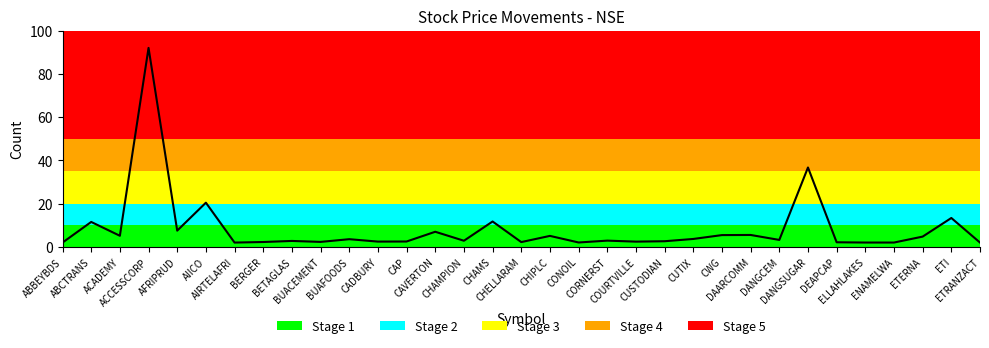

How many lines are shown in the chart?

1